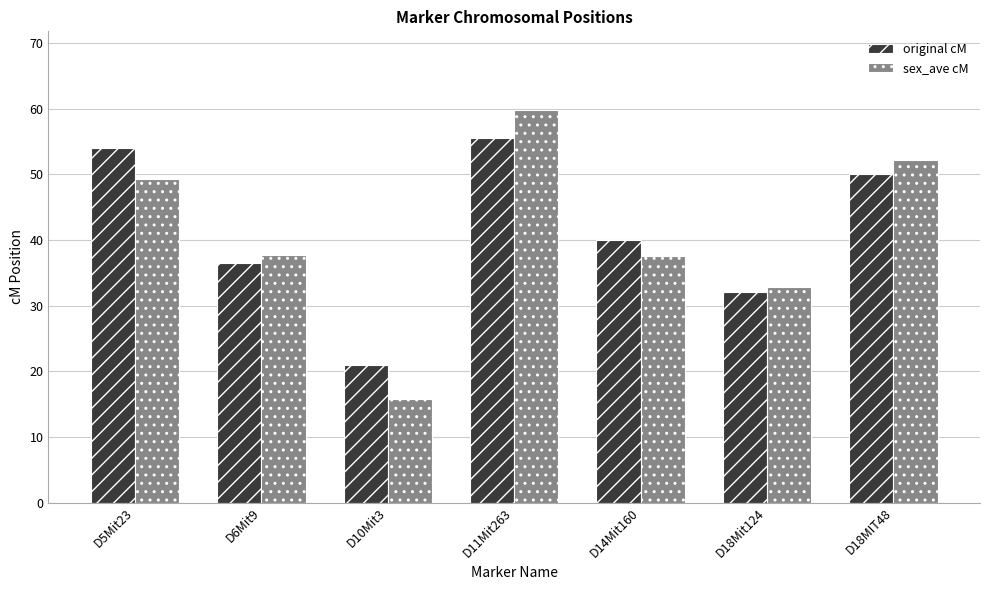

How many bars are there in each group?

2